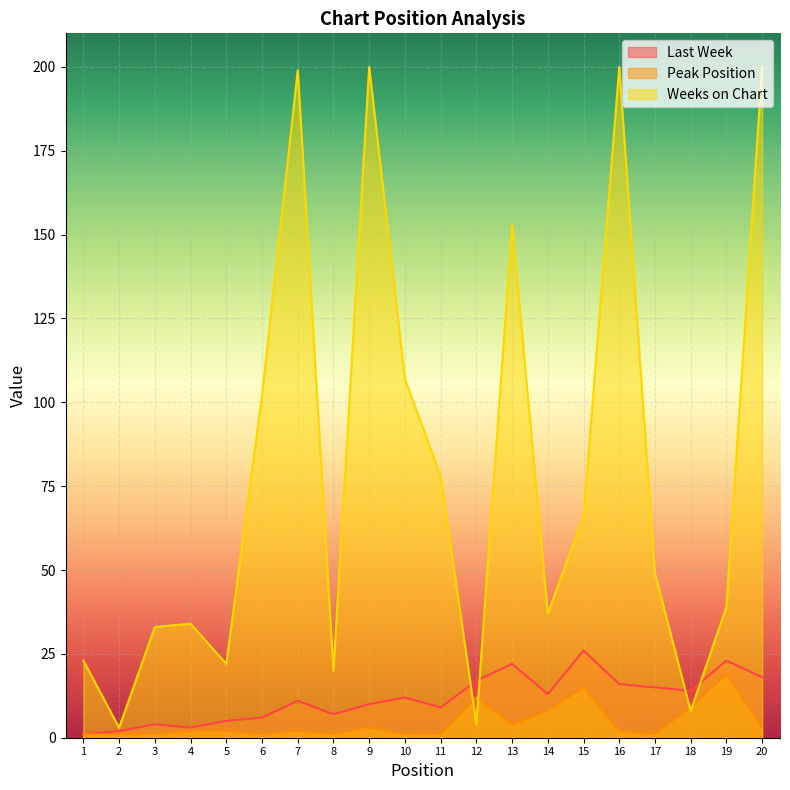

Does the chart display data point markers on the line(s)?

No